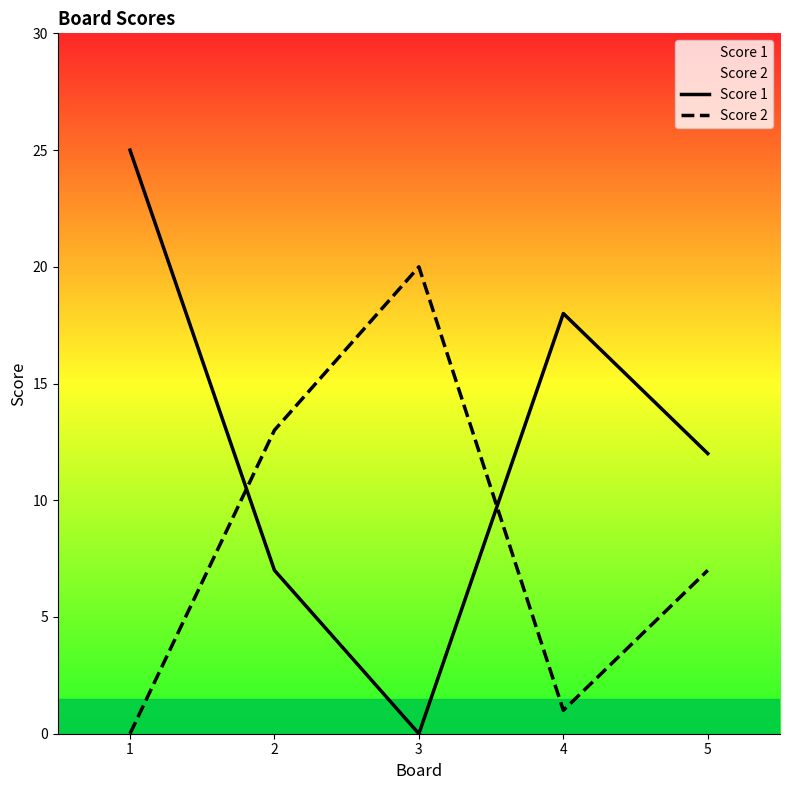

What are all the series names shown in the legend?

Score 1, Score 2